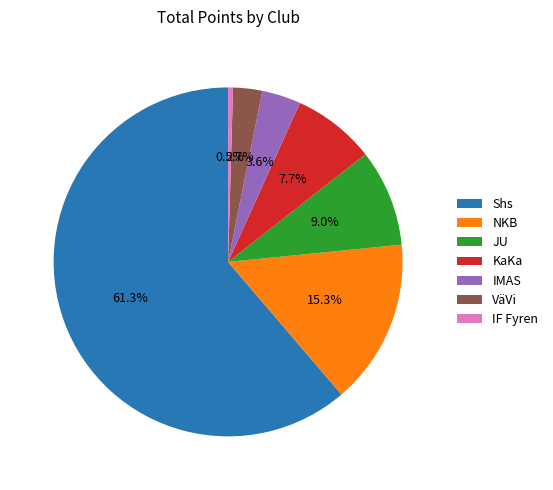

Combined, do IF Fyren and IMAS account for over 50%?

No